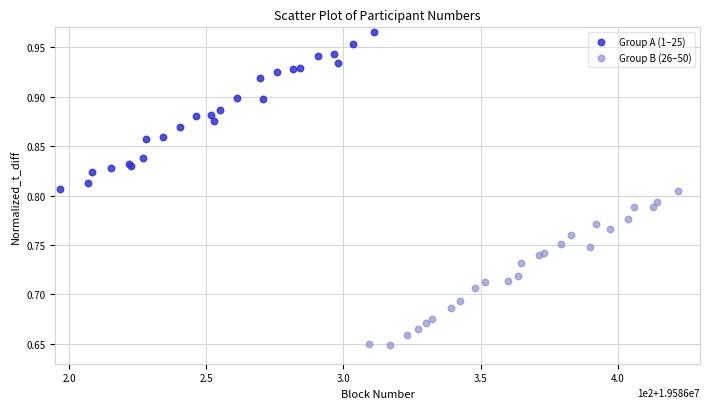

Which series reaches the minimum Y coordinate?

Group B (26–50)